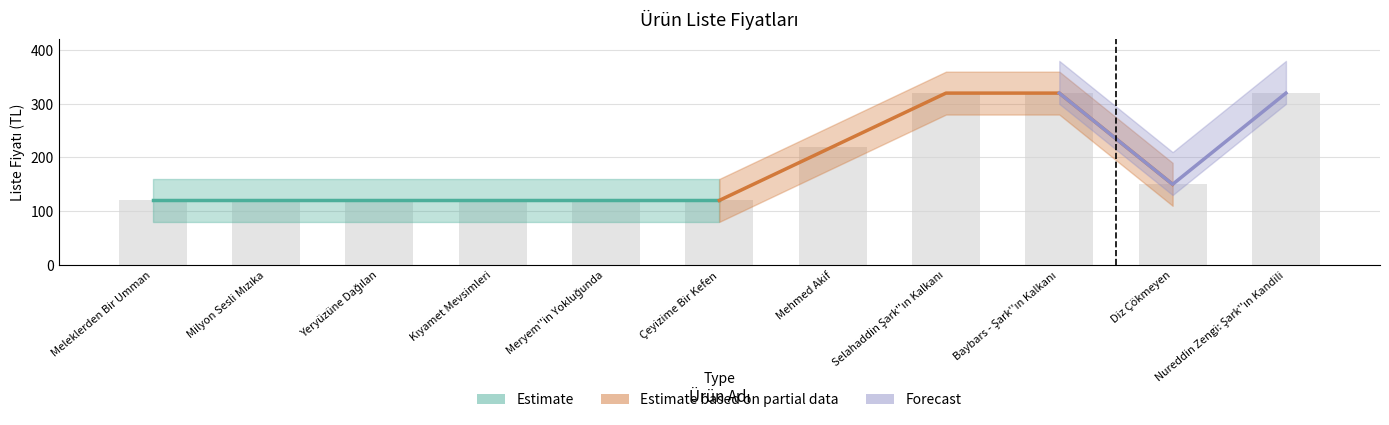

How many values are between 120 and 320?

11